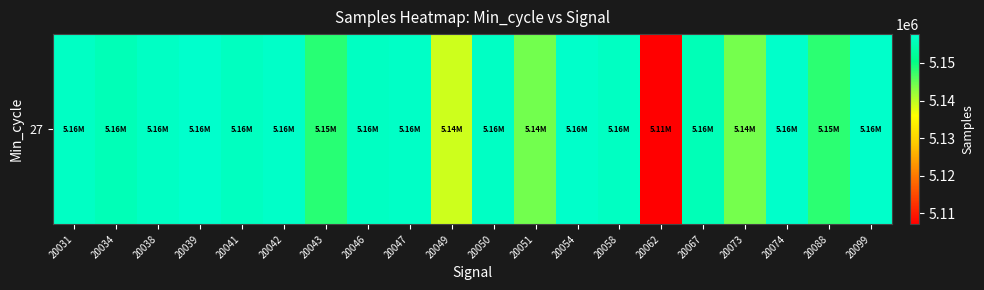

Rank the categories by value from lowest to highest.

20062, 20049, 20073, 20051, 20088, 20043, 20067, 20034, 20041, 20058, 20046, 20050, 20031, 20038, 20047, 20042, 20074, 20099, 20054, 20039